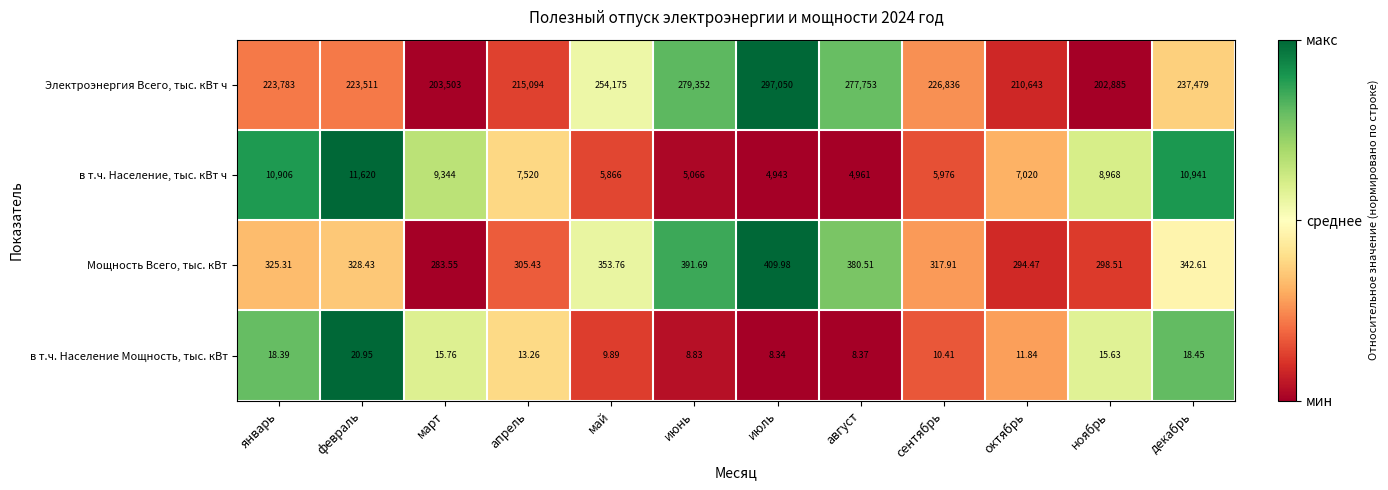

At which category is the sum across all series the highest?

июль